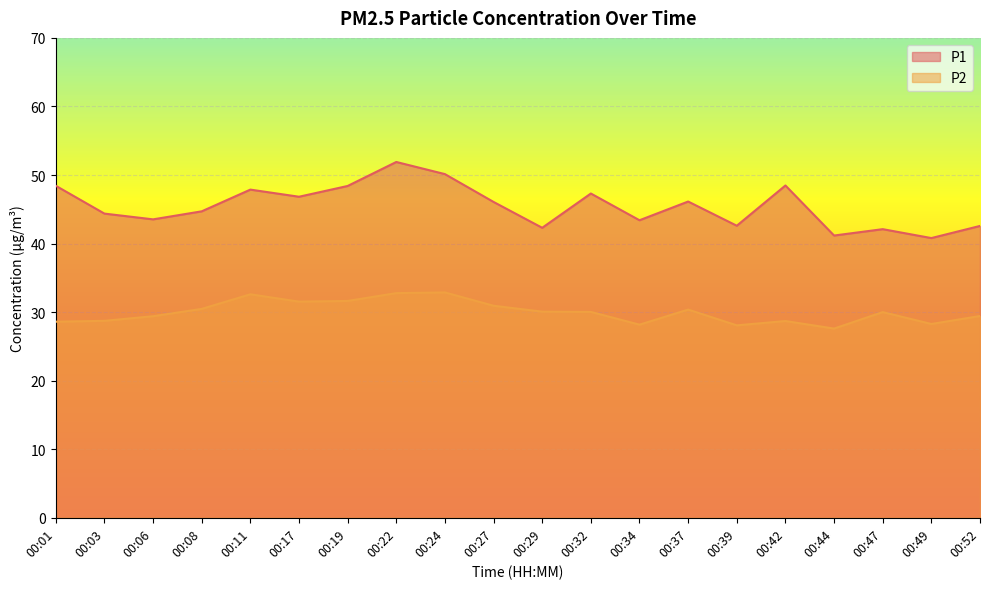

At which category is the sum across all series the highest?

00:22